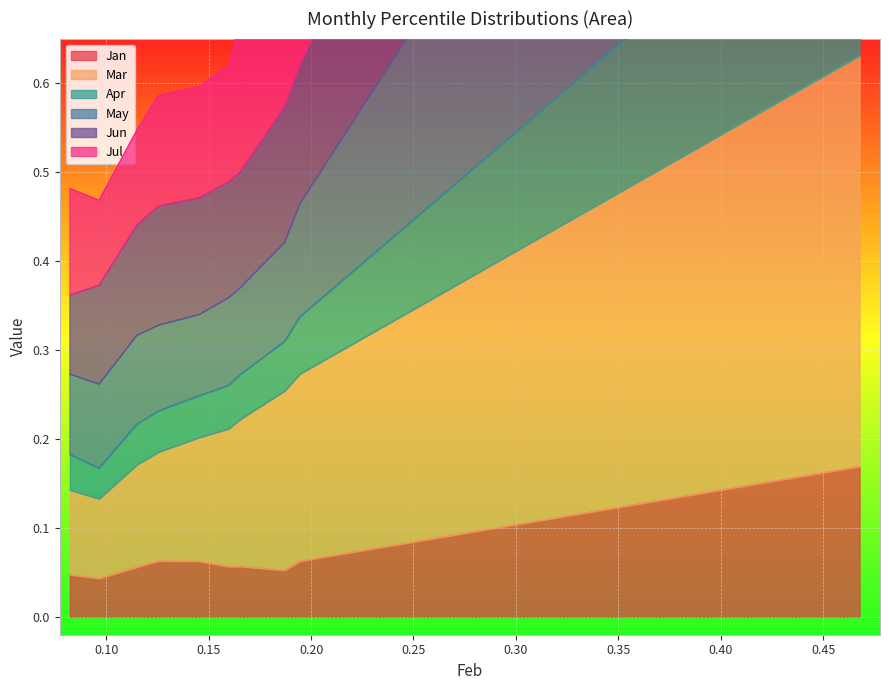

True or false: Apr has more than 2 points higher than both neighbors.

False